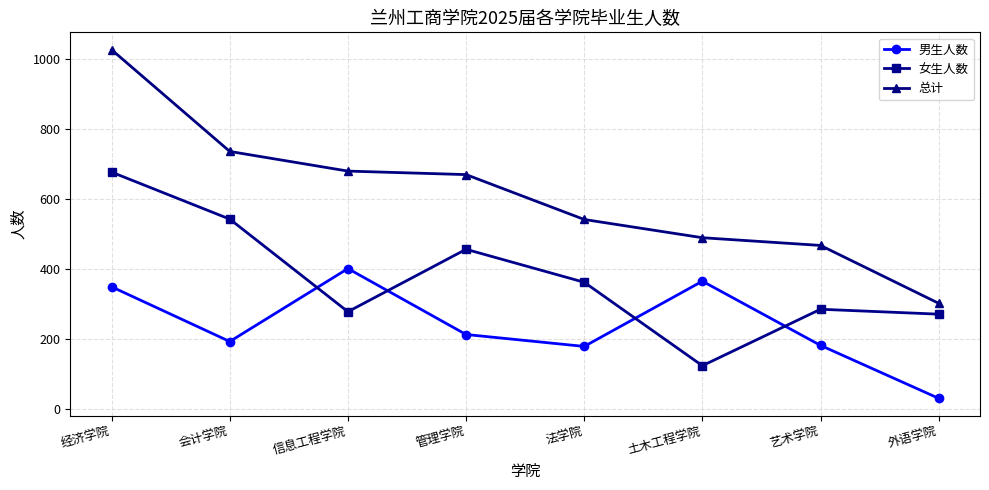

Rank the series by their average value, from highest to lowest.

总计, 女生人数, 男生人数